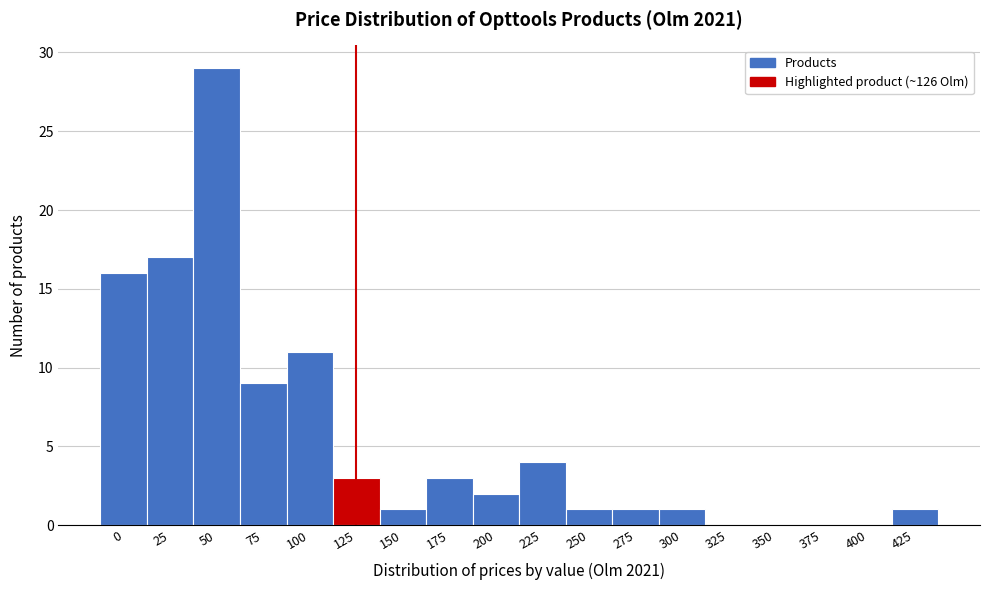

Reading right to left, transcribe all the data shown in this chart.

425=1	400=0	375=0	350=0	325=0	300=1	275=1	250=1	225=4	200=2	175=3	150=1	125=3	100=11	75=9	50=29	25=17	0=16